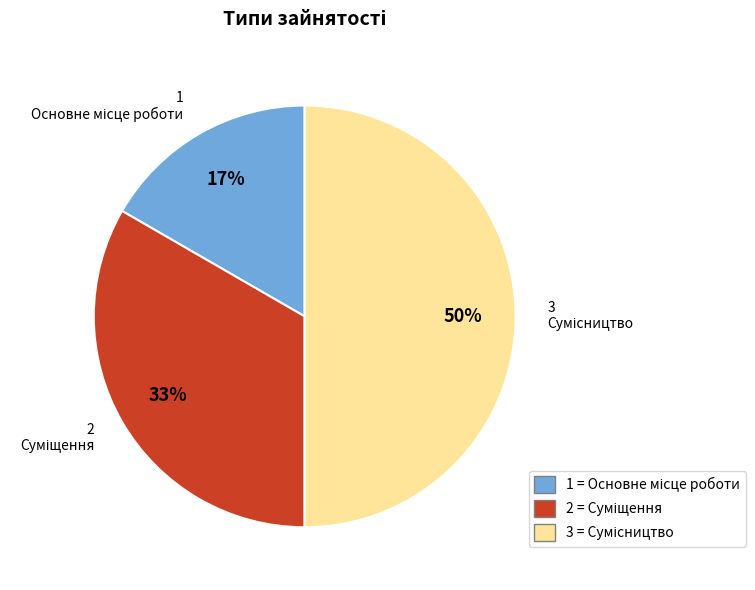

To the nearest percent, what is the difference between the largest and smallest slice percentages?

33%